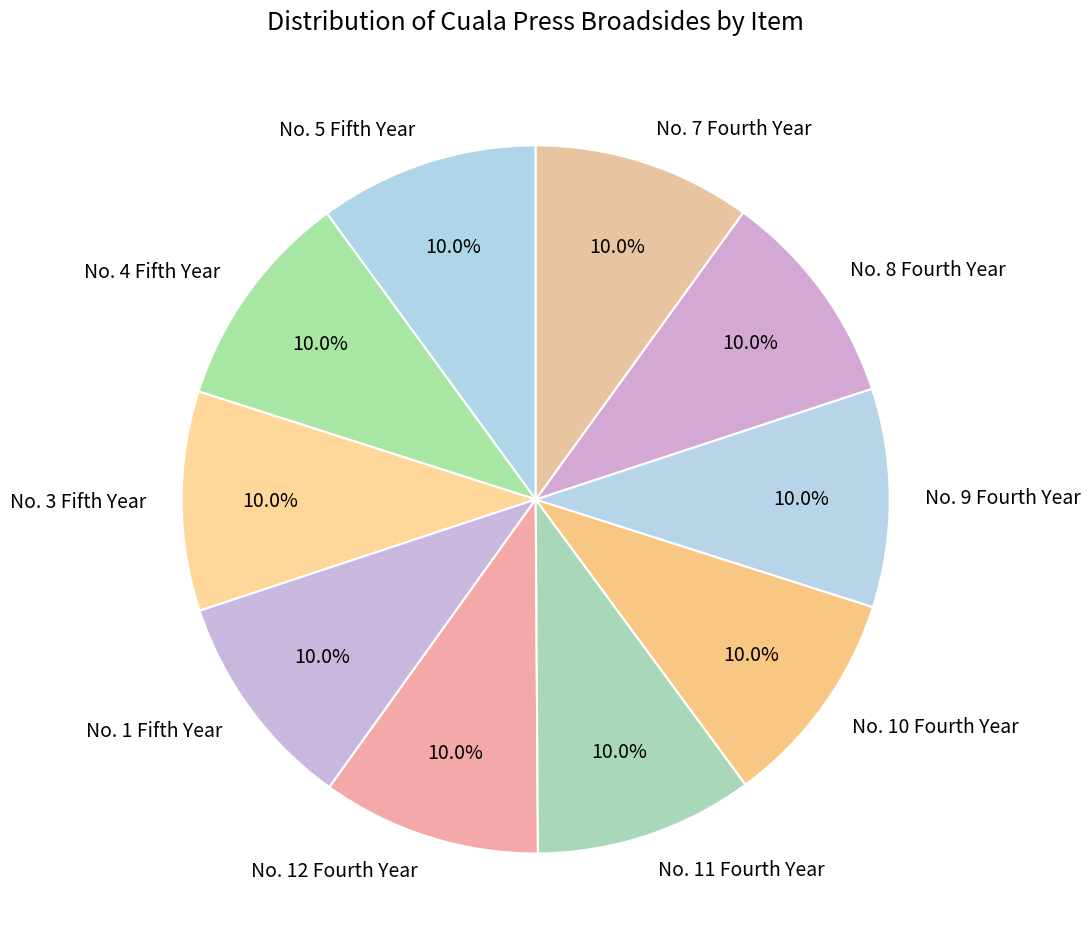

How many slices are in this pie chart?

10